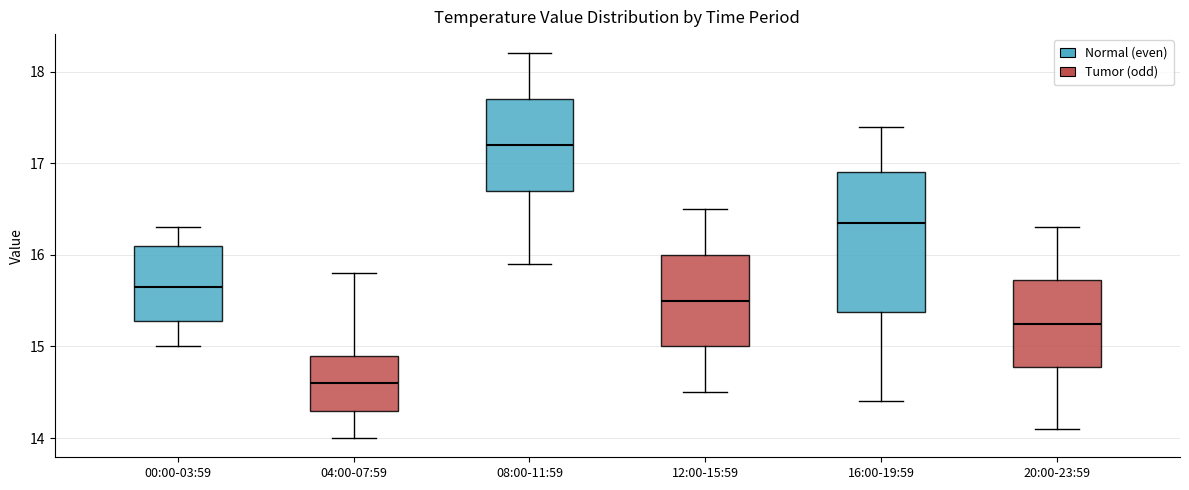

Reading left to right, read every box against the y-axis: the position of its median line, the range the box covers, and the ends of its whiskers. The values are not printed on the chart, so give them approximately, as read against the axis.

00:00-03:59: median 15.7, box 15.3 to 16.1, whiskers 15.0 to 16.3
04:00-07:59: median 14.6, box 14.3 to 14.9, whiskers 14.0 to 15.8
08:00-11:59: median 17.2, box 16.7 to 17.7, whiskers 15.9 to 18.2
12:00-15:59: median 15.5, box 15.0 to 16.0, whiskers 14.5 to 16.5
16:00-19:59: median 16.4, box 15.4 to 16.9, whiskers 14.4 to 17.4
20:00-23:59: median 15.3, box 14.8 to 15.7, whiskers 14.1 to 16.3